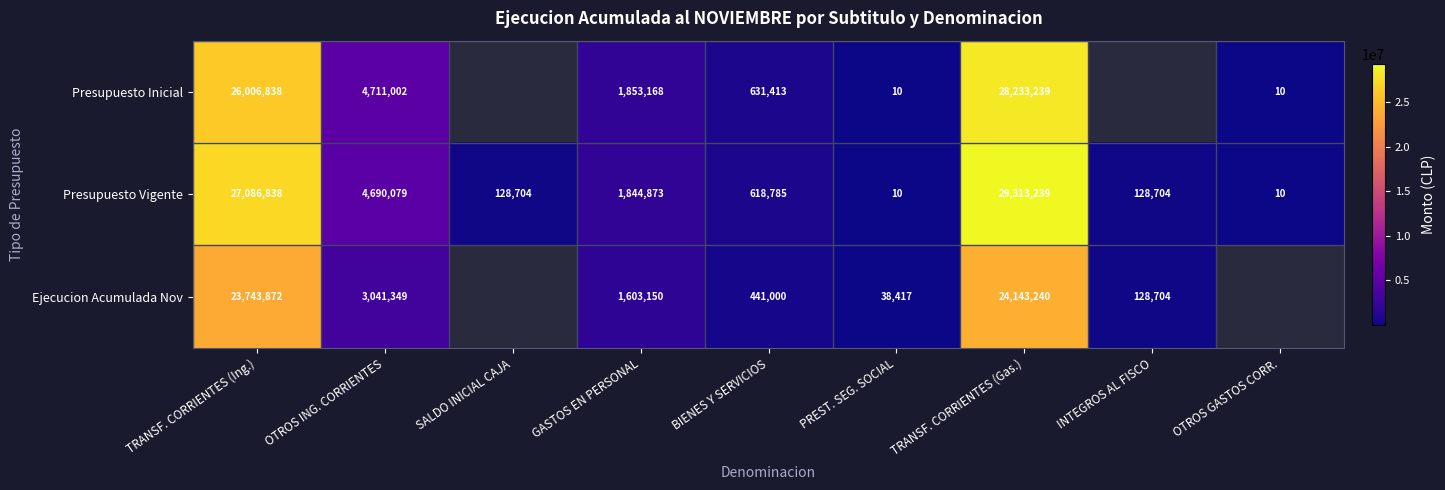

What is the difference between the Presupuesto Vigente values at GASTOS EN PERSONAL and BIENES Y SERVICIOS?

1226088